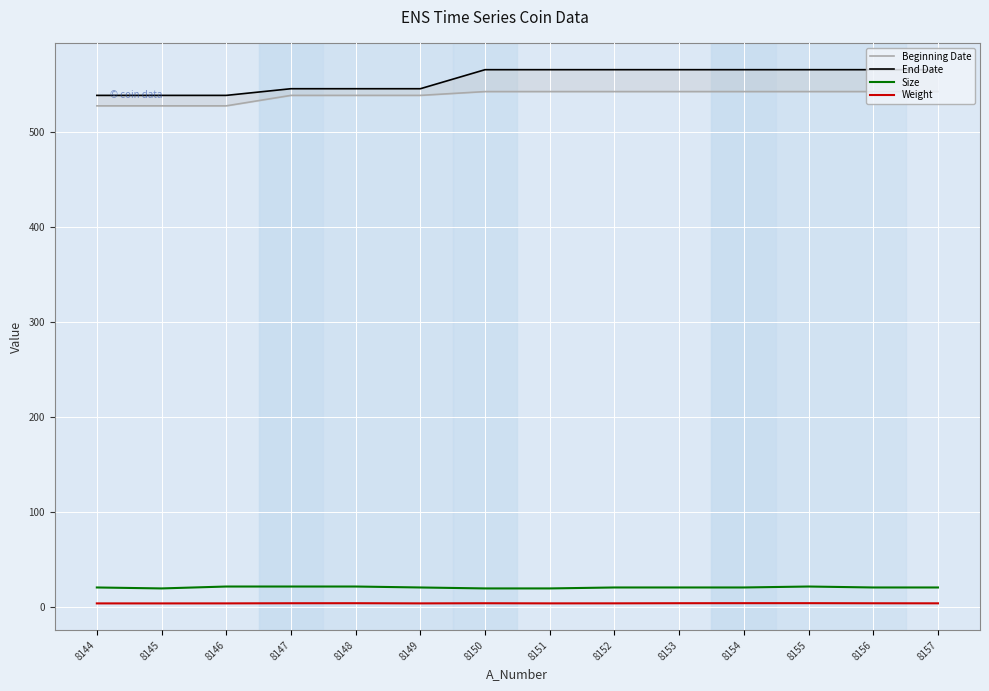

Where is End Date nearest to the value 551?

8147